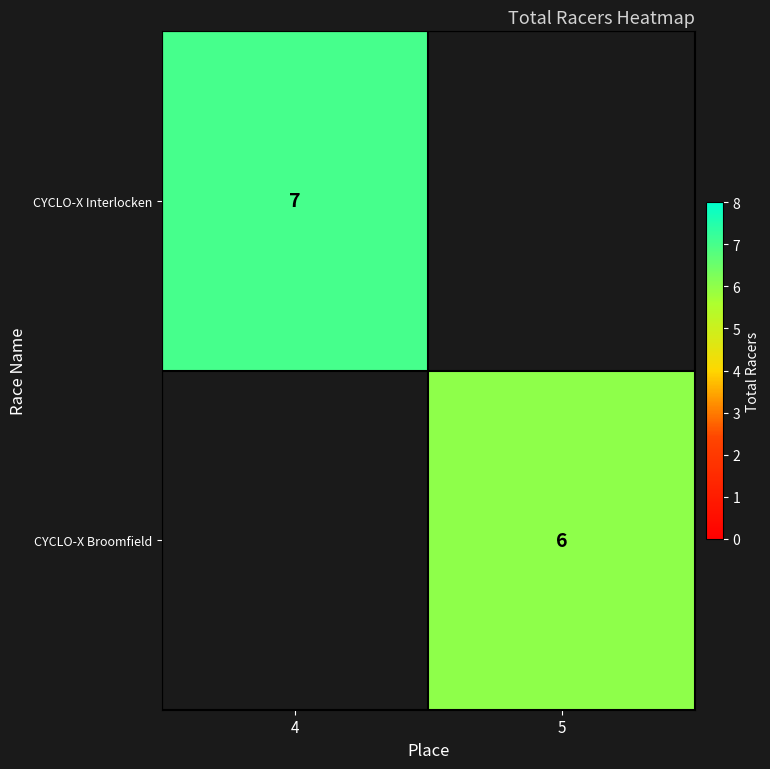

The value of CYCLO-X Interlocken at 4 is 7. True or false?

True